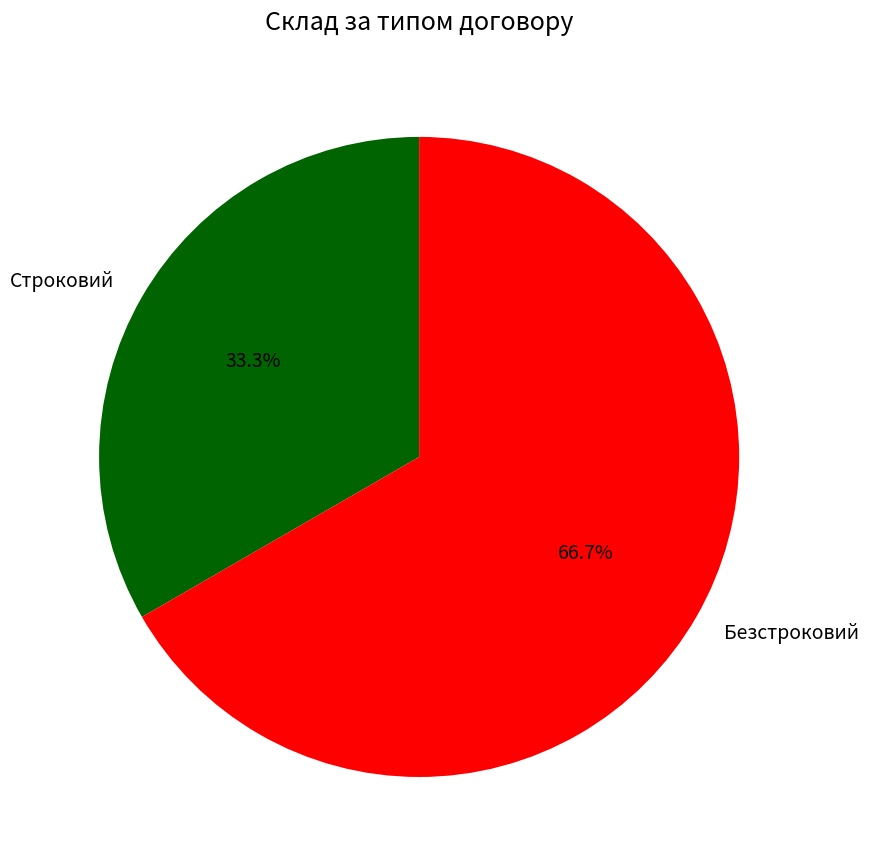

To the nearest percent, what is the combined percentage of Безстроковий and Строковий?

100%